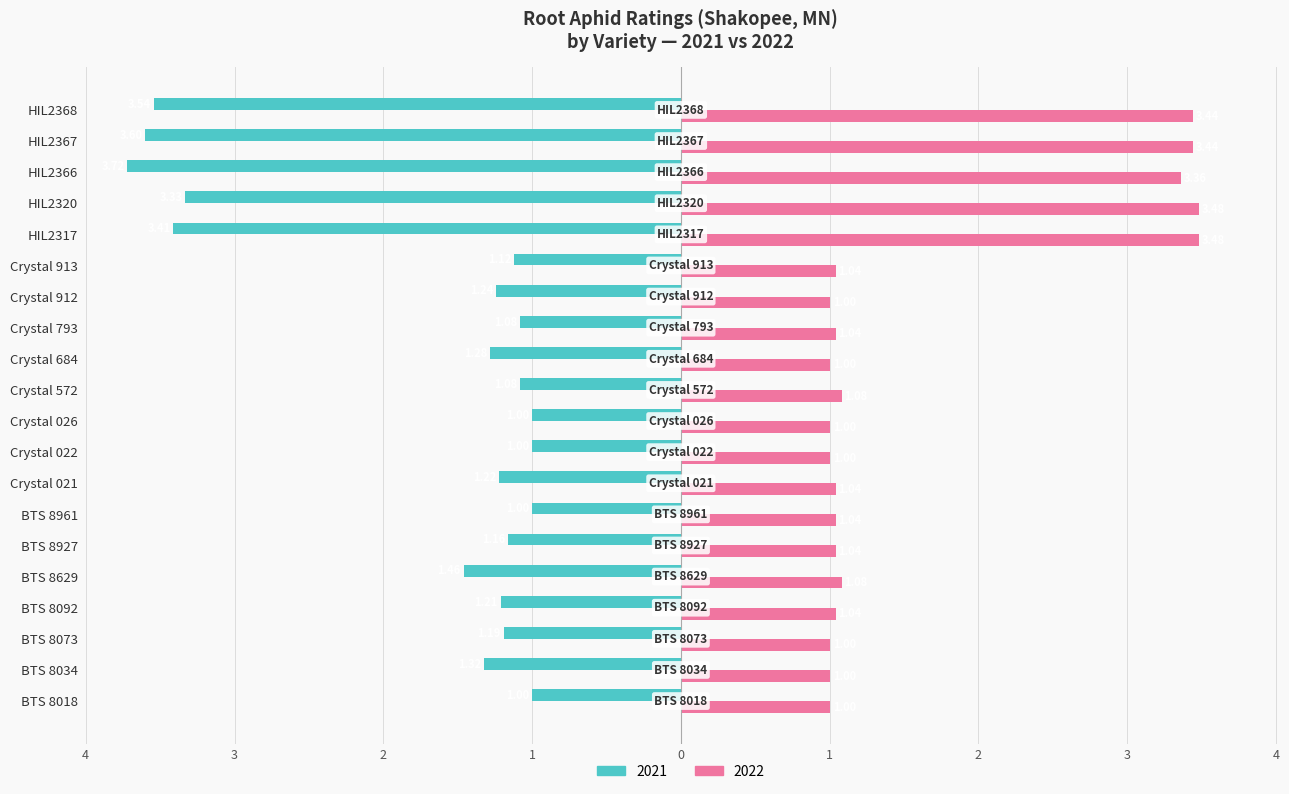

What are all the series names shown in the legend?

2021, 2022